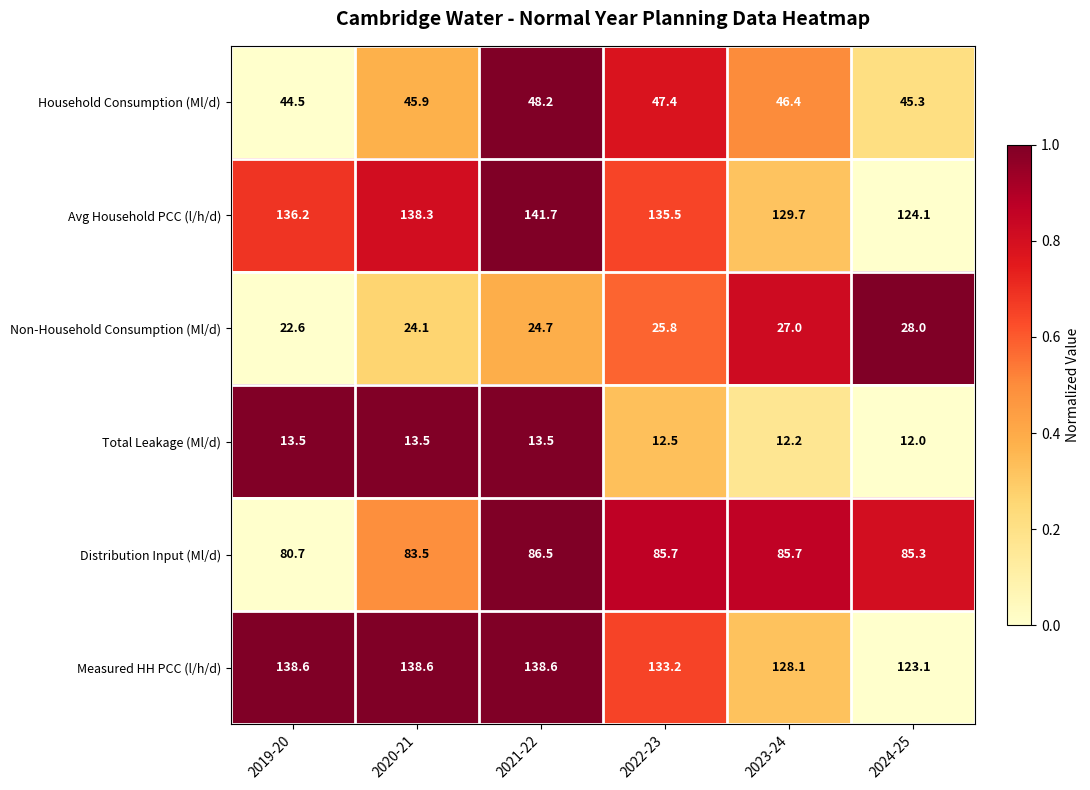

At which category does the chart reach its peak across all series?

2021-22